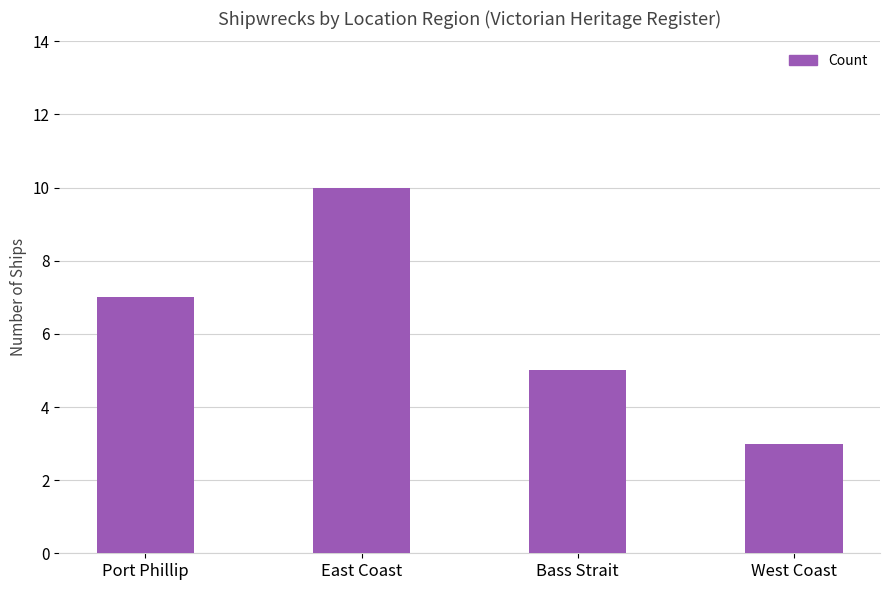

How many bars are there in total?

4